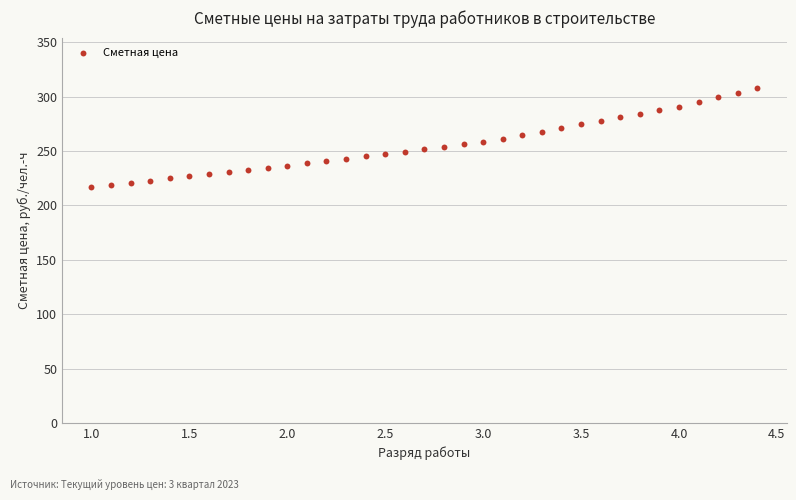

What is the range of X values (max minus min)?

3.4